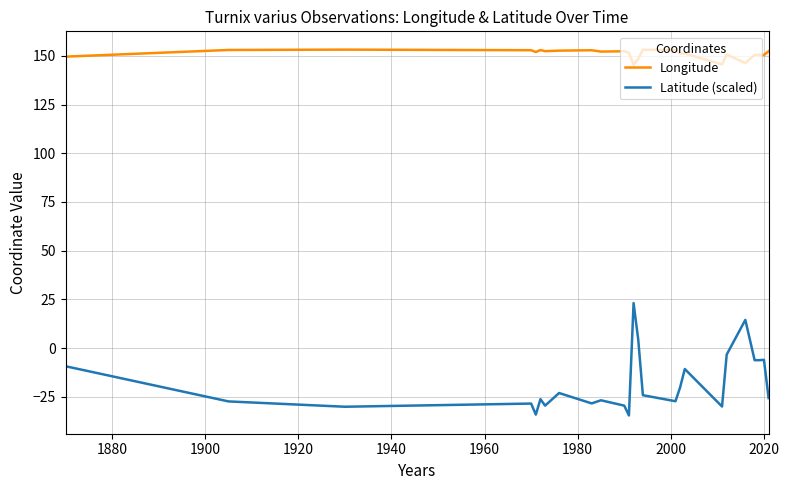

True or false: Latitude (scaled) and Longitude intersect in this chart.

False